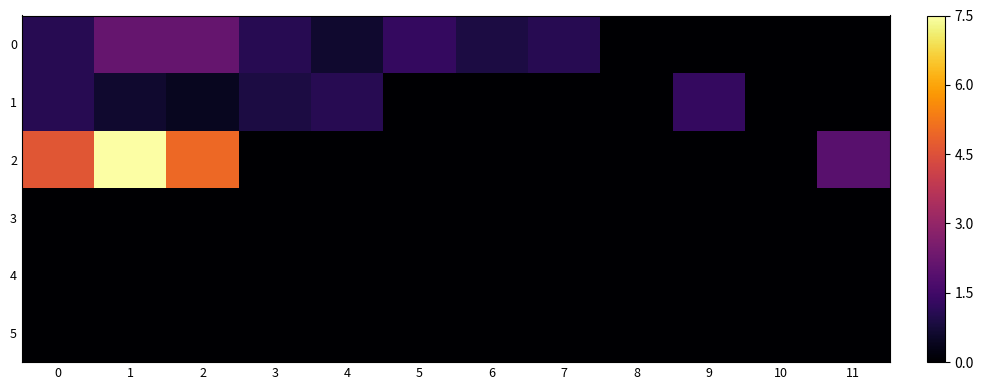

Which has a higher value, 8 or 9?

8